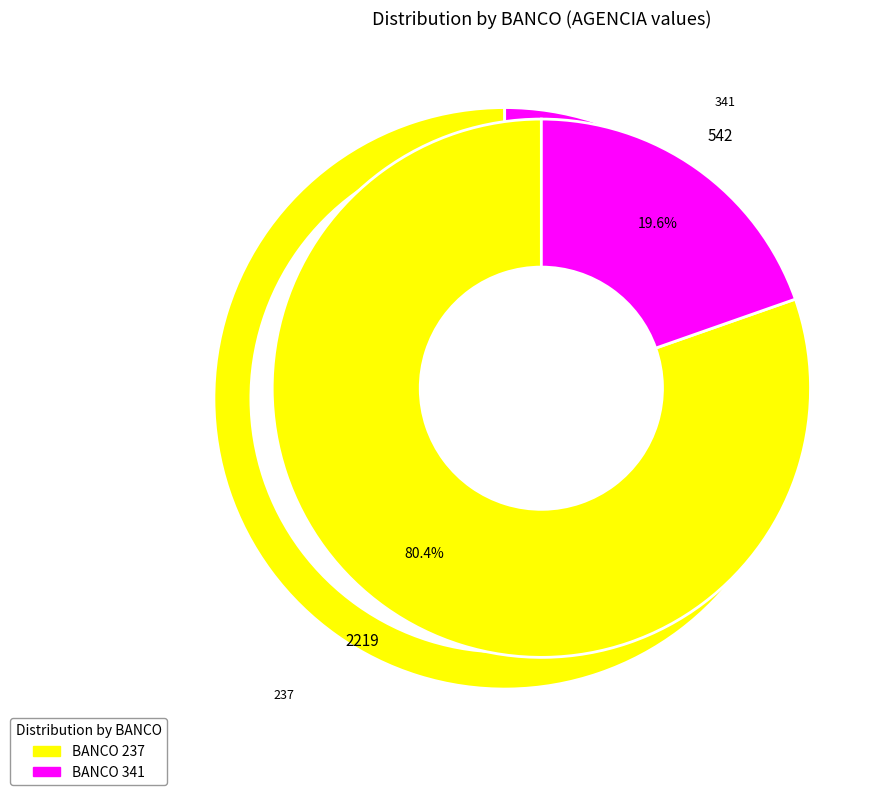

To the nearest percent, what is the difference between the 341 and 237 slice percentages?

61%